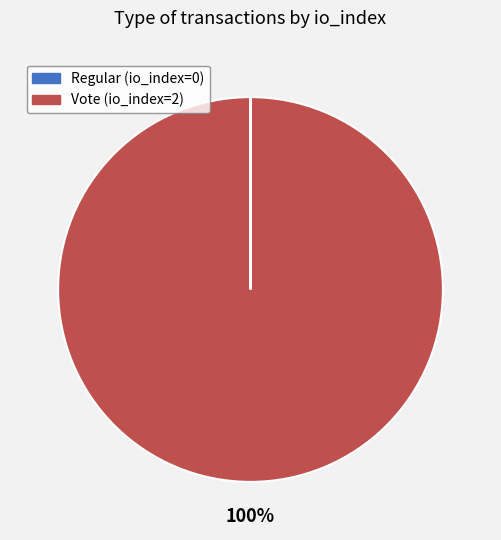

What is the majority slice?

Vote (io_index=2)